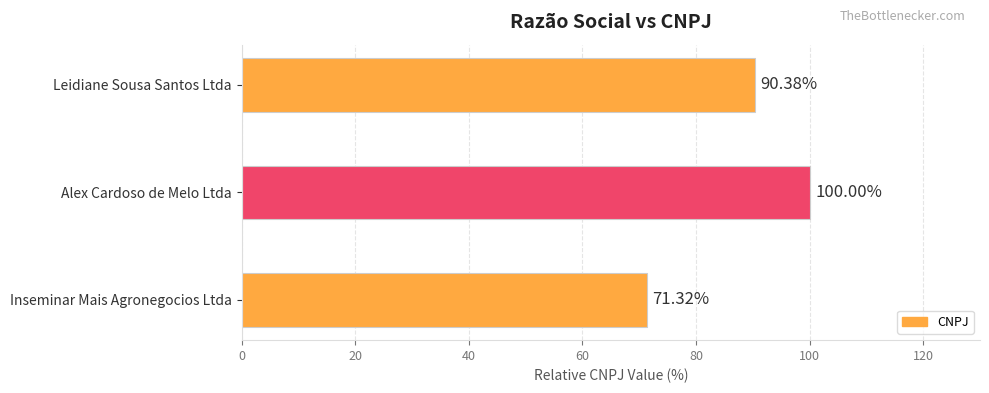

What is the difference between the maximum and minimum values?

28.7